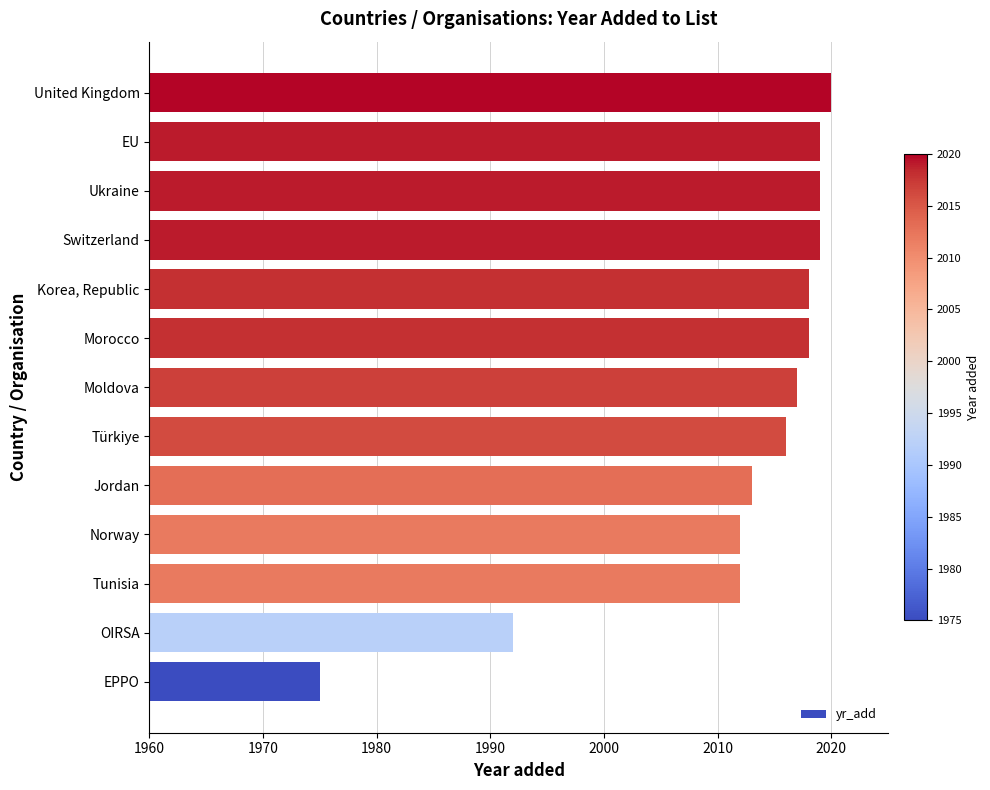

What is the sum of all values?

26150